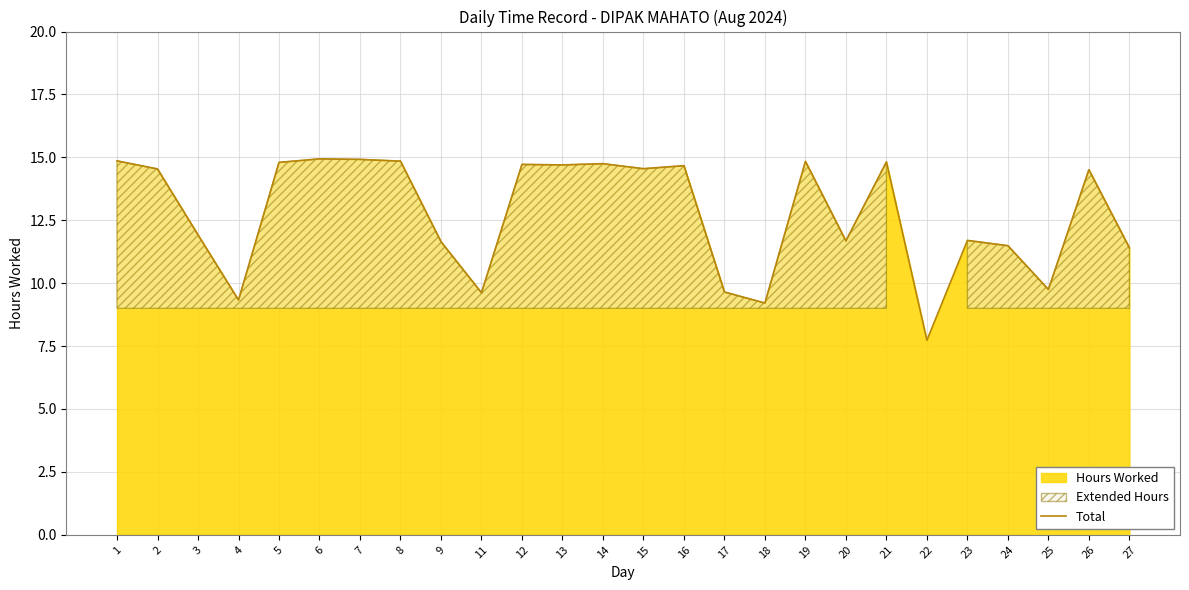

How many lines are shown in the chart?

1